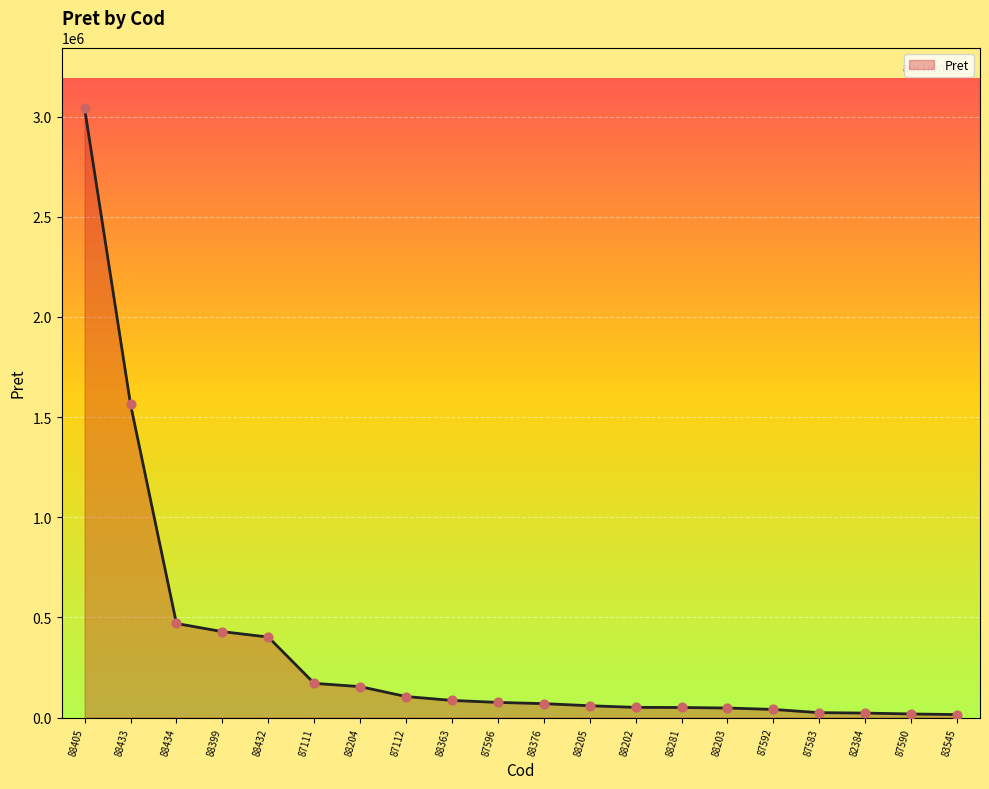

What is the ratio of the value at 88399 to the value at 88433?

0.3